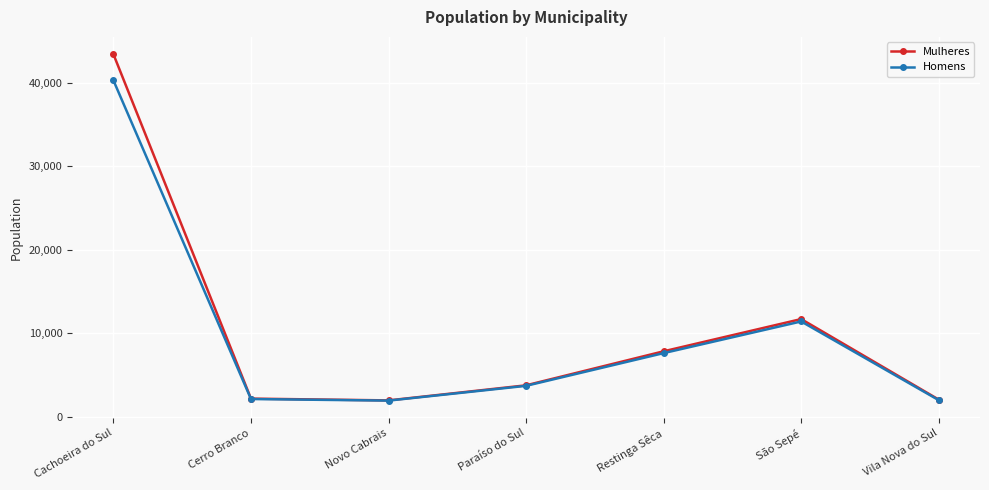

Read the Homens value at São Sepé, to the nearest 50.

11400